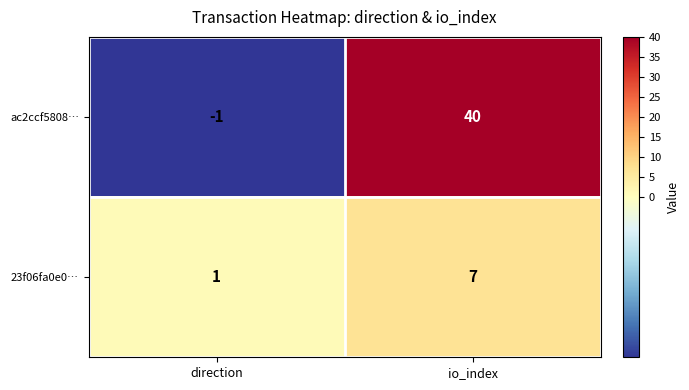

Which series has the largest range (max minus min)?

ac2ccf5808…